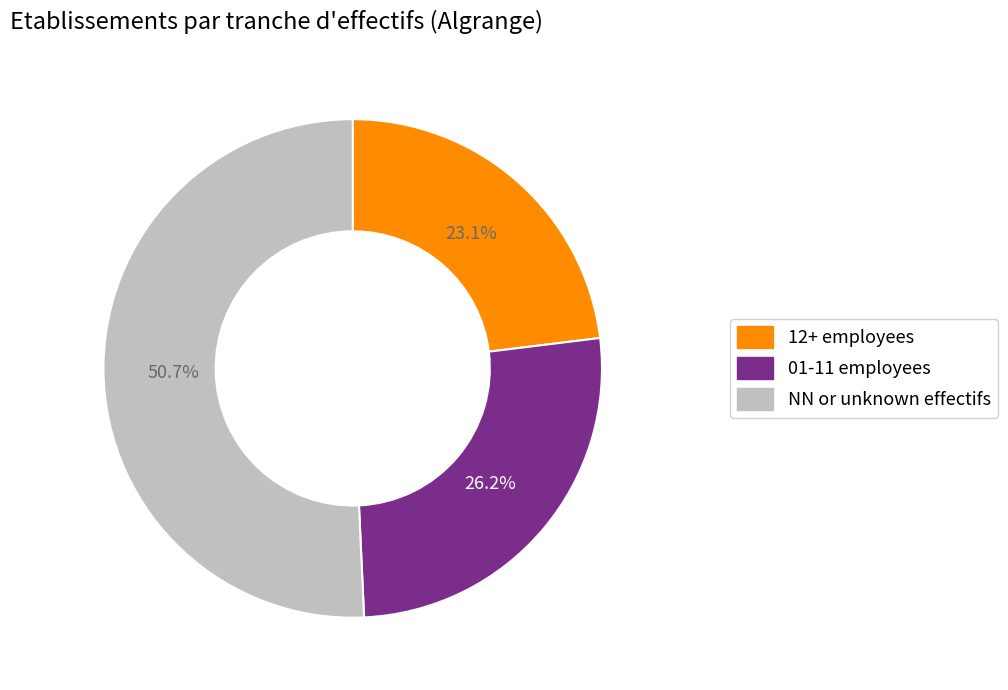

Does any single category account for the majority?

Yes